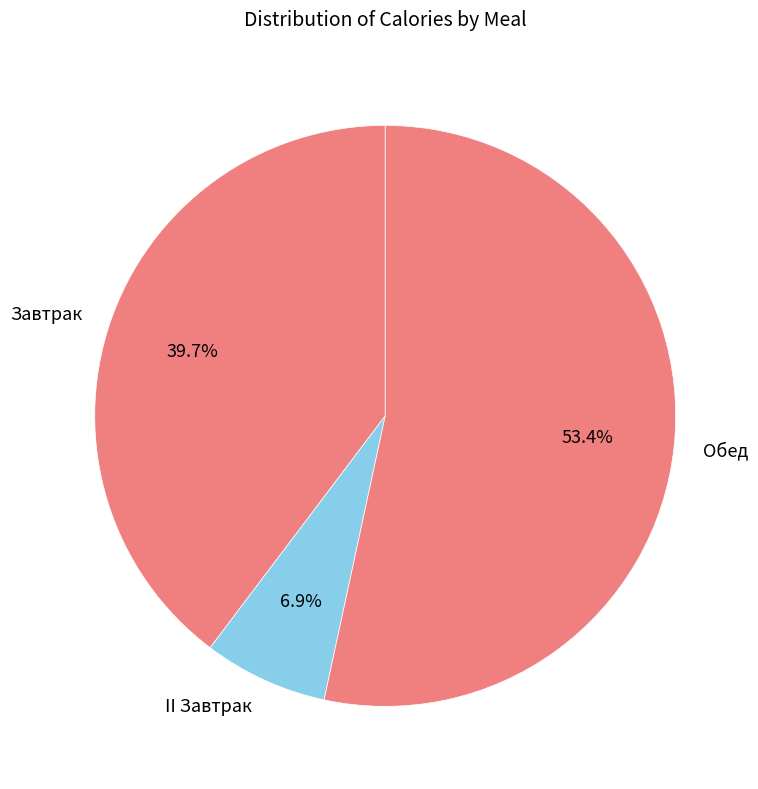

What is the ratio of the value at II Завтрак to the value at Завтрак?

0.2